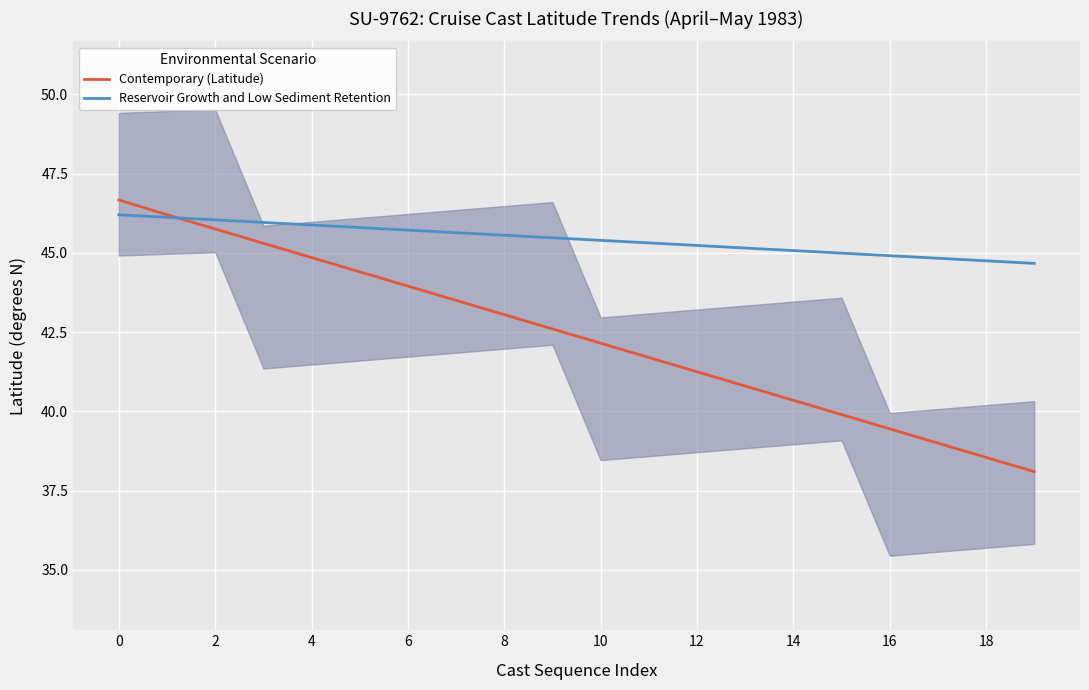

Which series has the largest total across all categories?

Reservoir Growth and Low Sediment Retention